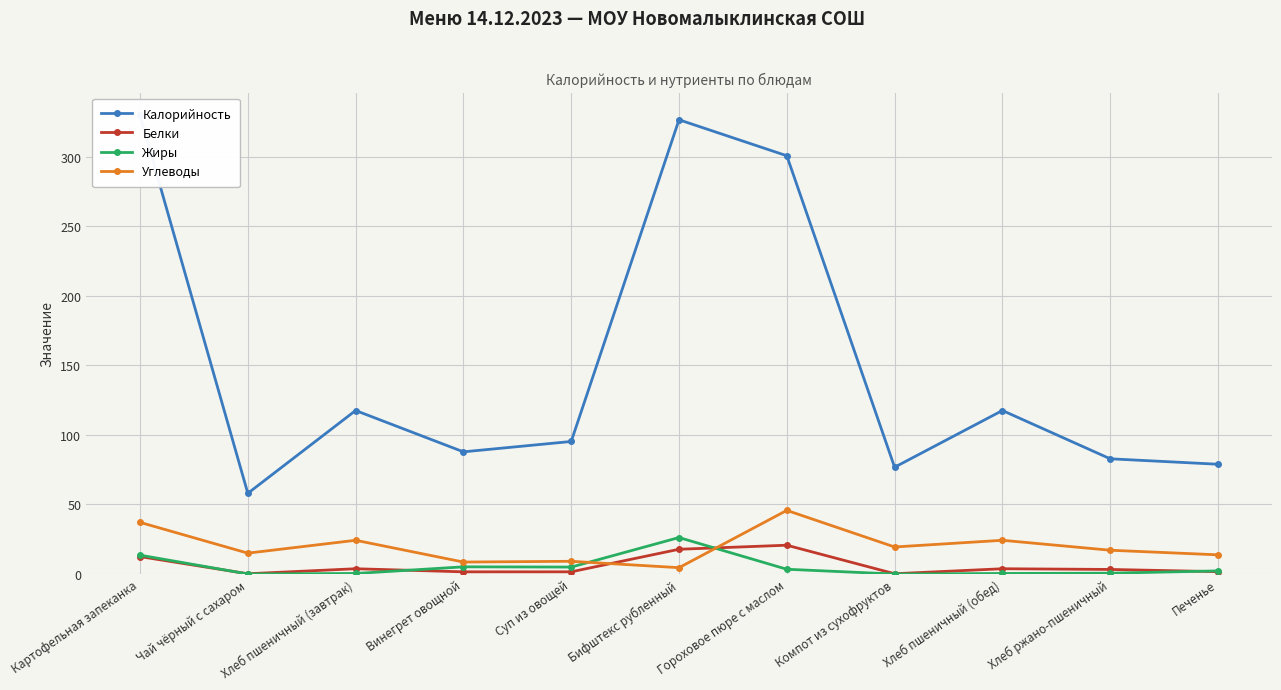

Is this an area chart (filled region under the line)?

No